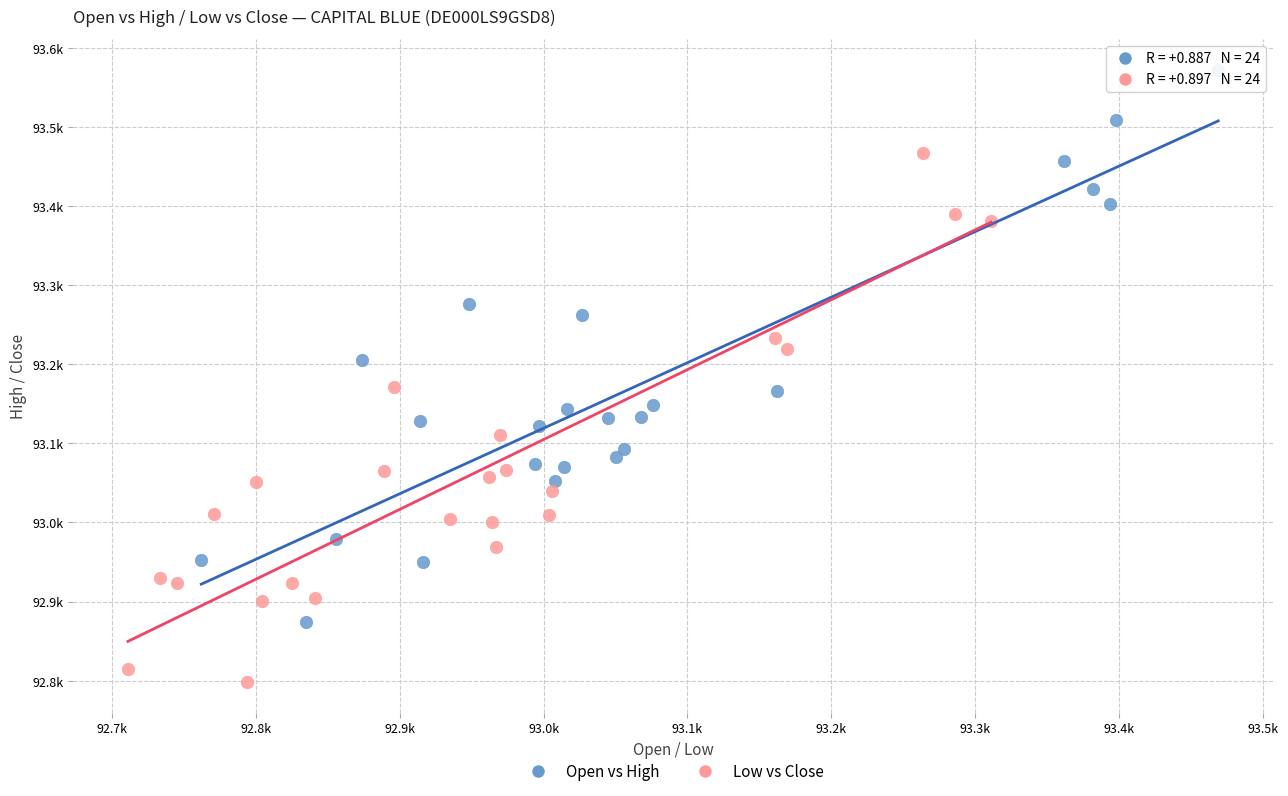

Which series has the widest spread of Y values?

Open vs High